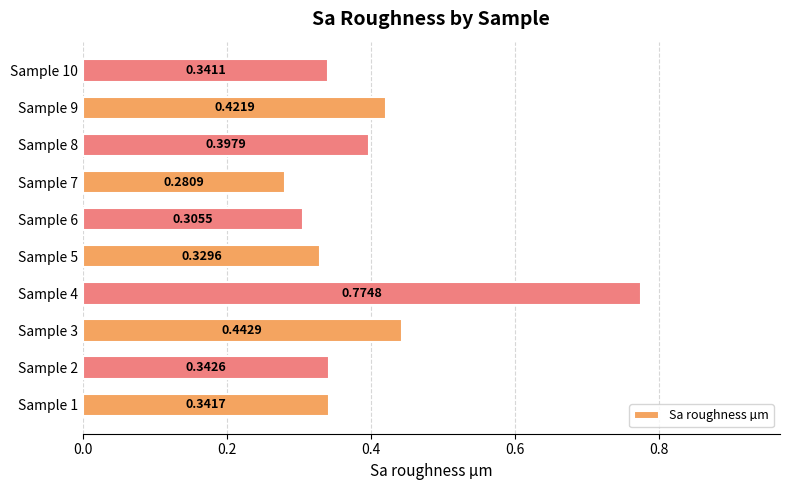

What is the change in value from Sample 4 to Sample 5?

-0.4